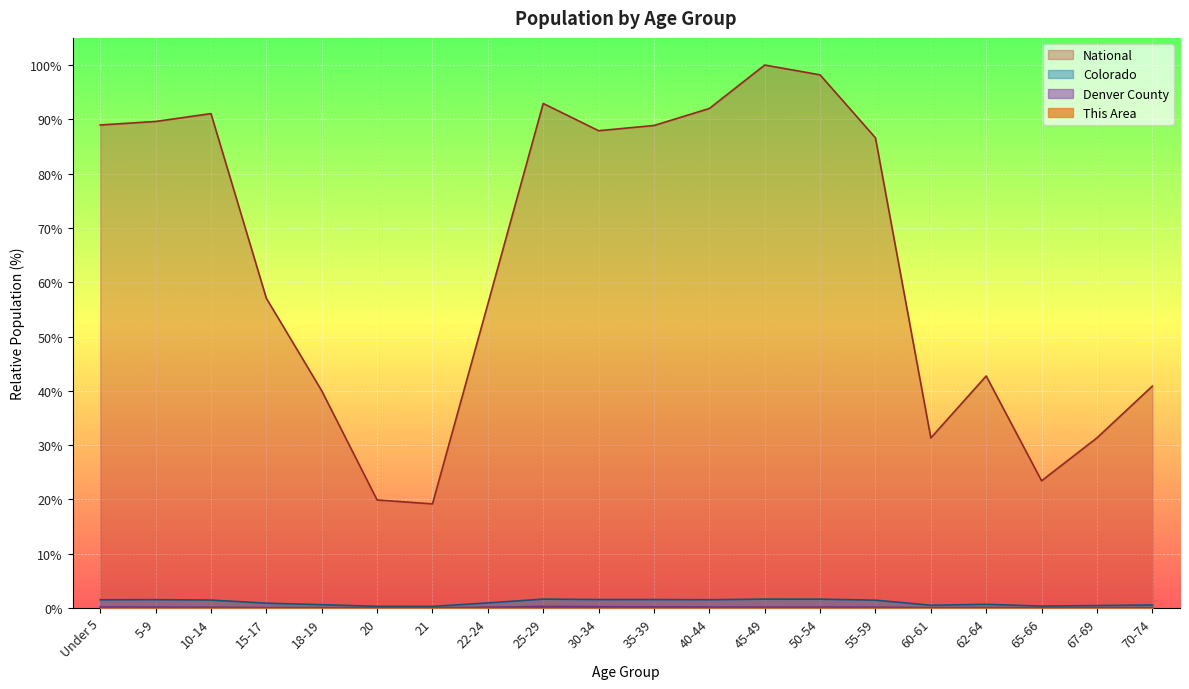

What is the difference between the National values at 67-69 and 20?

11.4